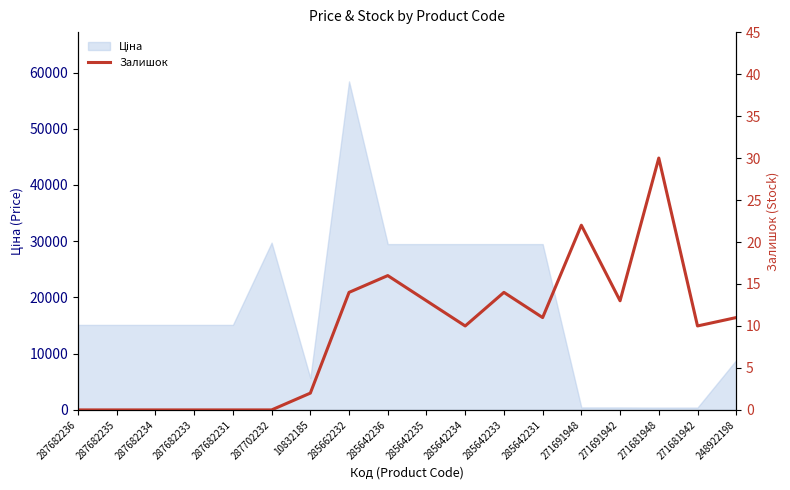

What is the label of the 8th point from the right?

285642234